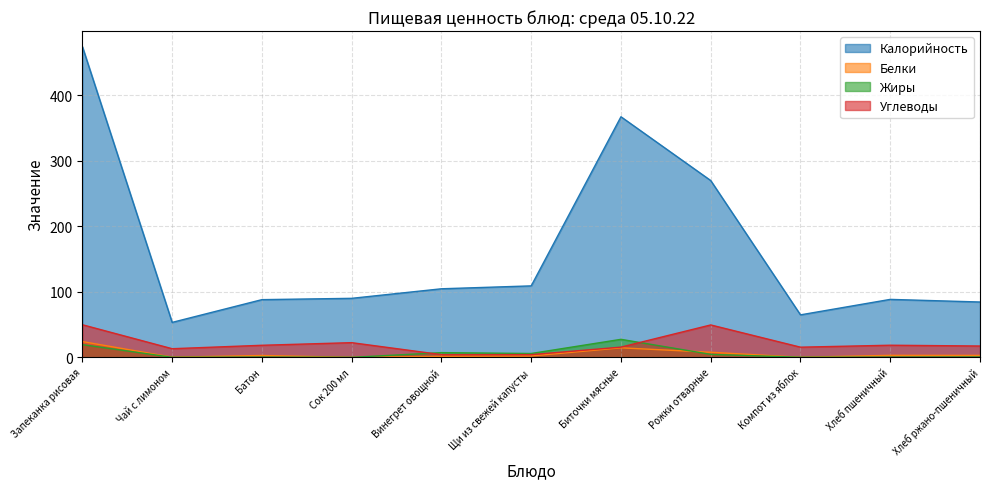

Between Чай с лимоном and Хлеб ржано-пшеничный, which is larger?

Хлеб ржано-пшеничный